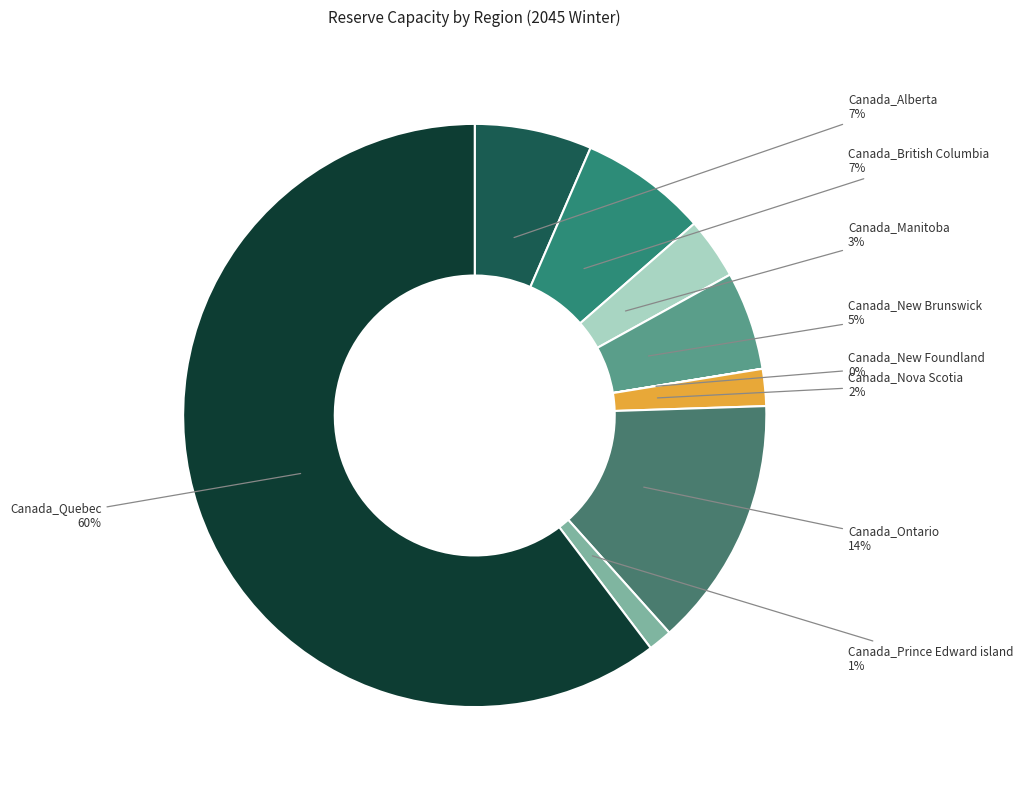

Approximately how many times larger is the value at Canada_Alberta compared to Canada_Ontario?

0.5